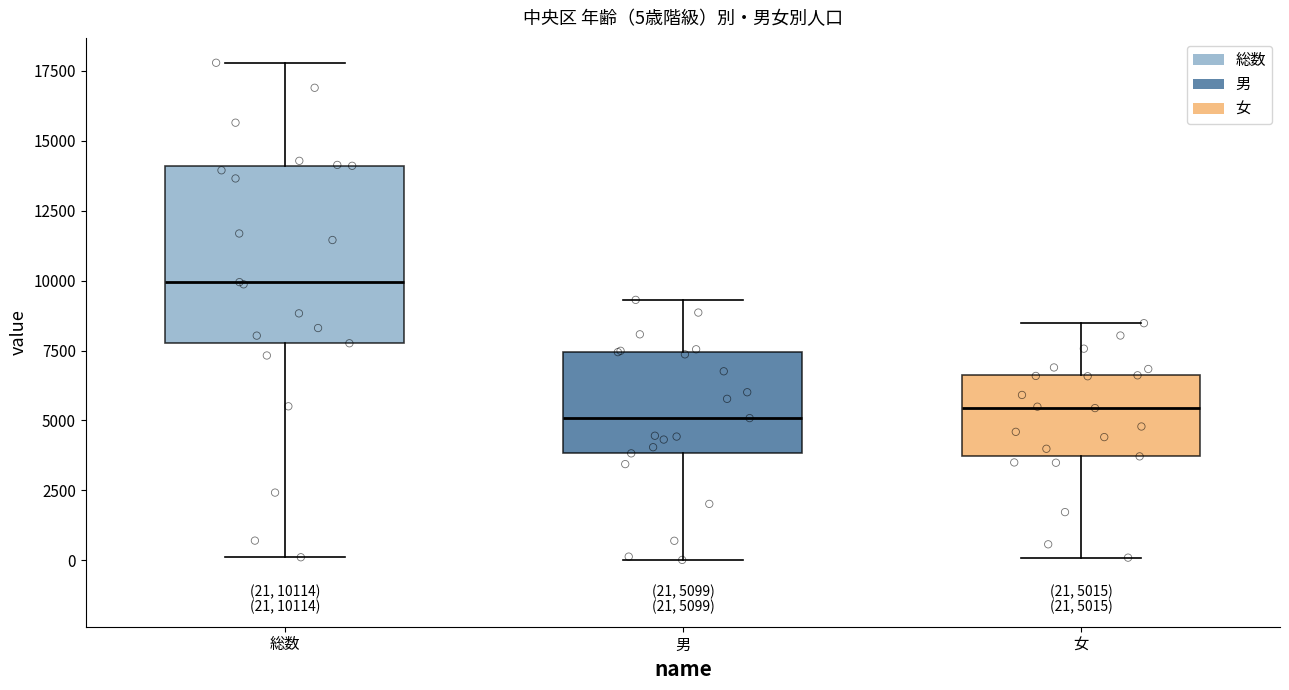

Which box has the highest median line?

総数